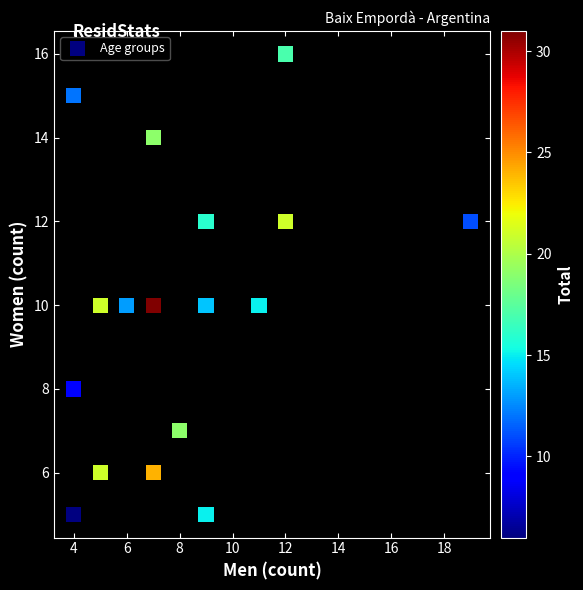

What is the range of Y values (max minus min)?

11